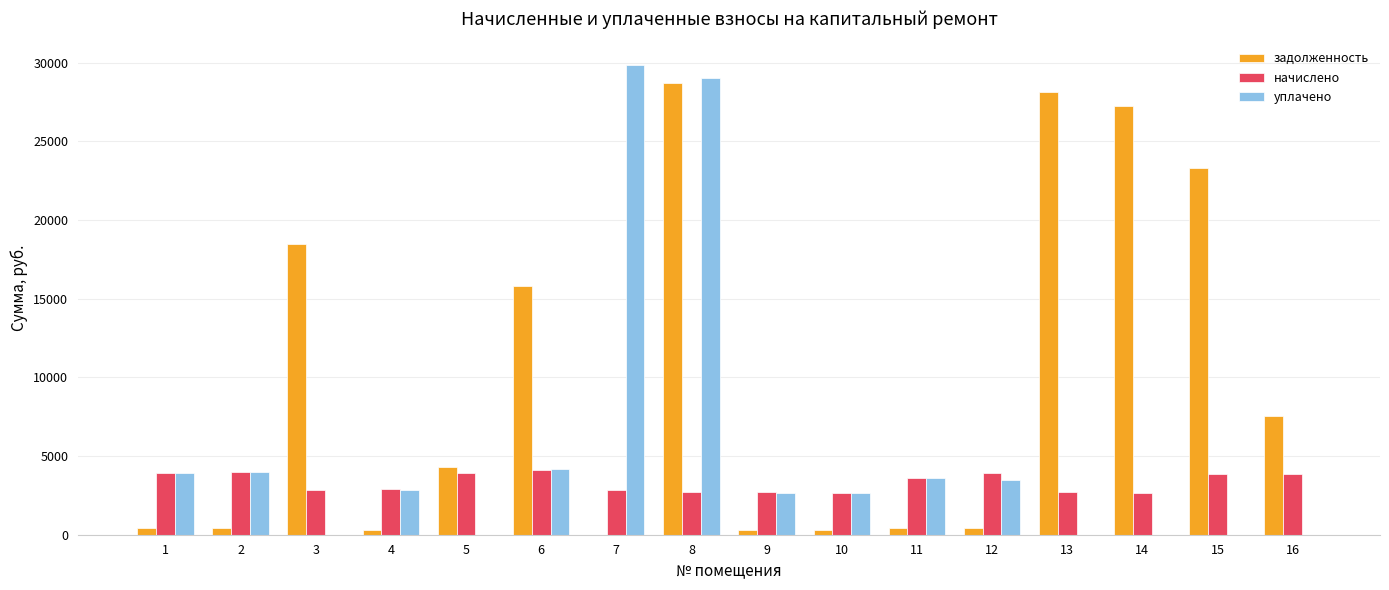

What is the highest value of the задолженность series?

28716.7